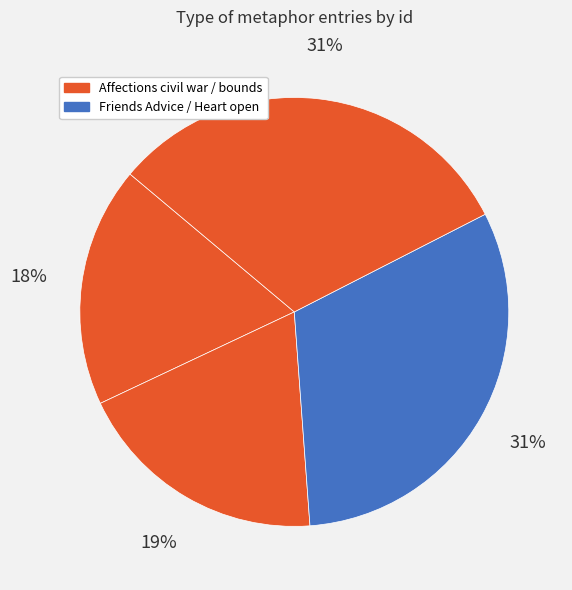

Count the number of slices in the pie.

4